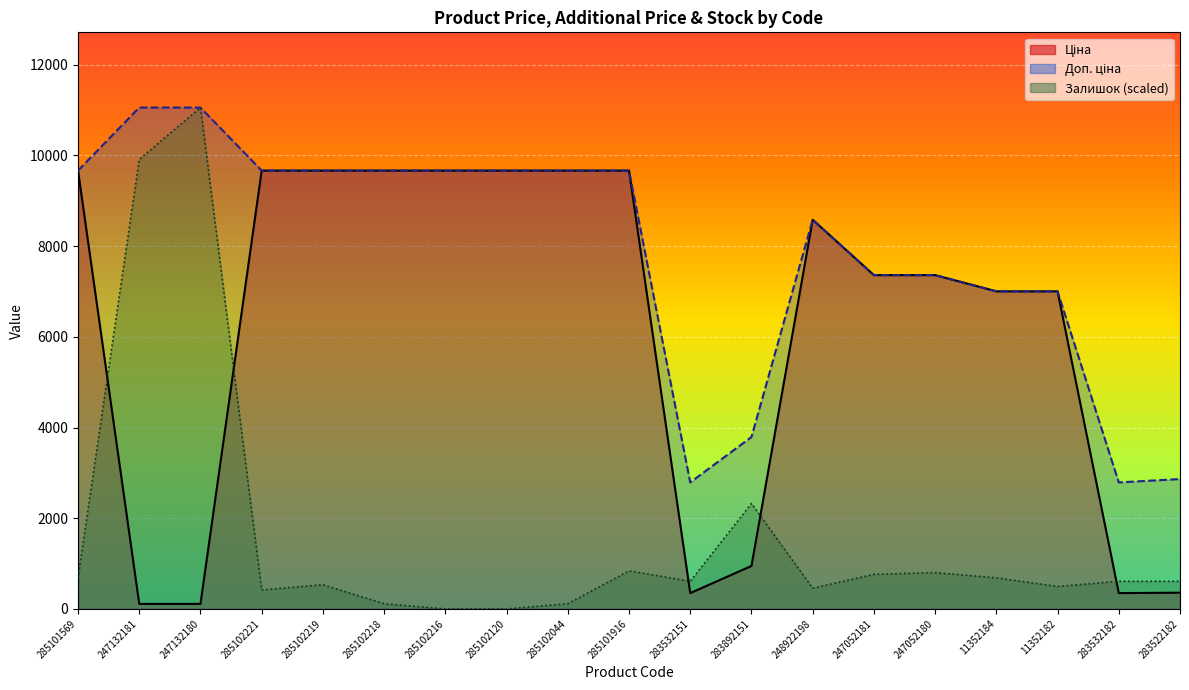

The Доп. ціна series shows 14475.5 at 285102218. True or false?

False